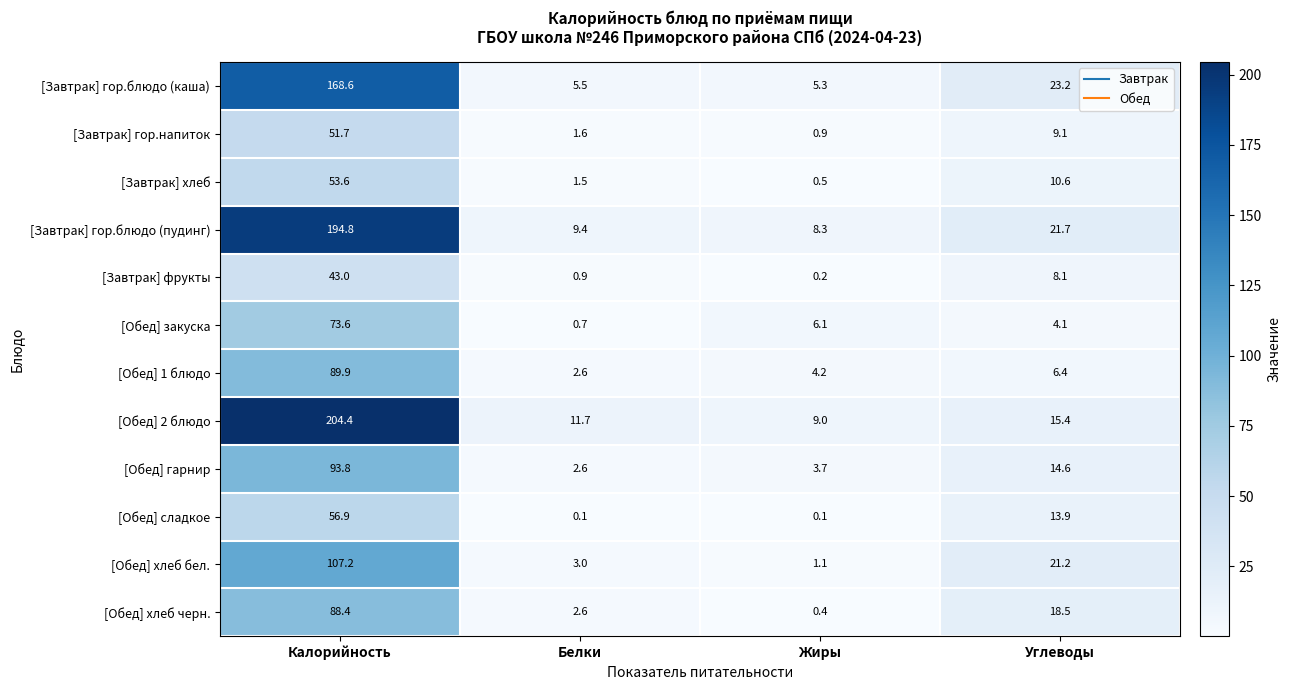

What value does the [Завтрак] фрукты series have at Калорийность?

43.0